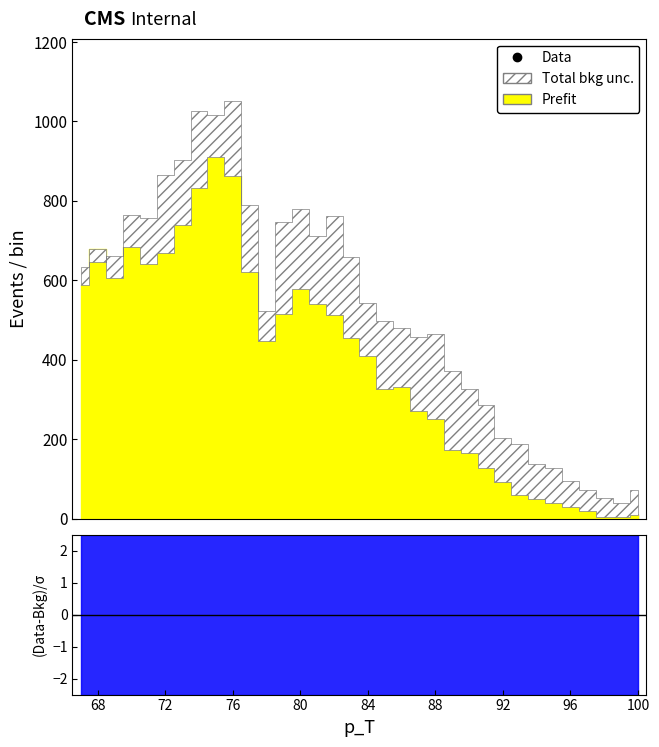

What is the total value across all series at 74?

1858